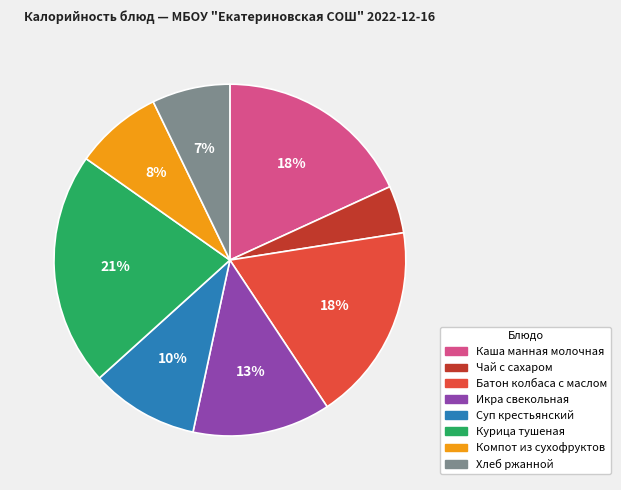

To the nearest percent, what is the average slice percentage?

12%